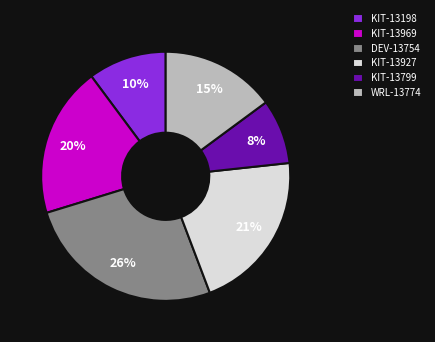

Which has a higher value, KIT-13927 or KIT-13198?

KIT-13927